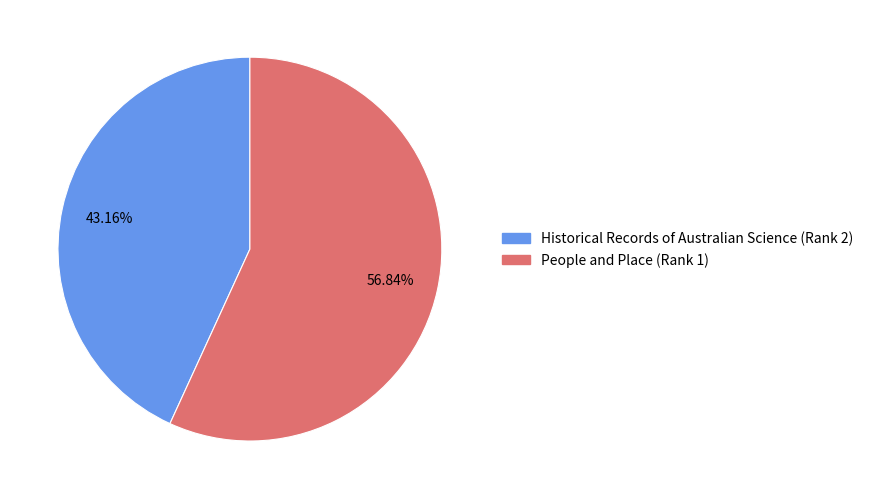

Rank the categories by value from lowest to highest.

Historical Records of Australian Science (Rank 2), People and Place (Rank 1)